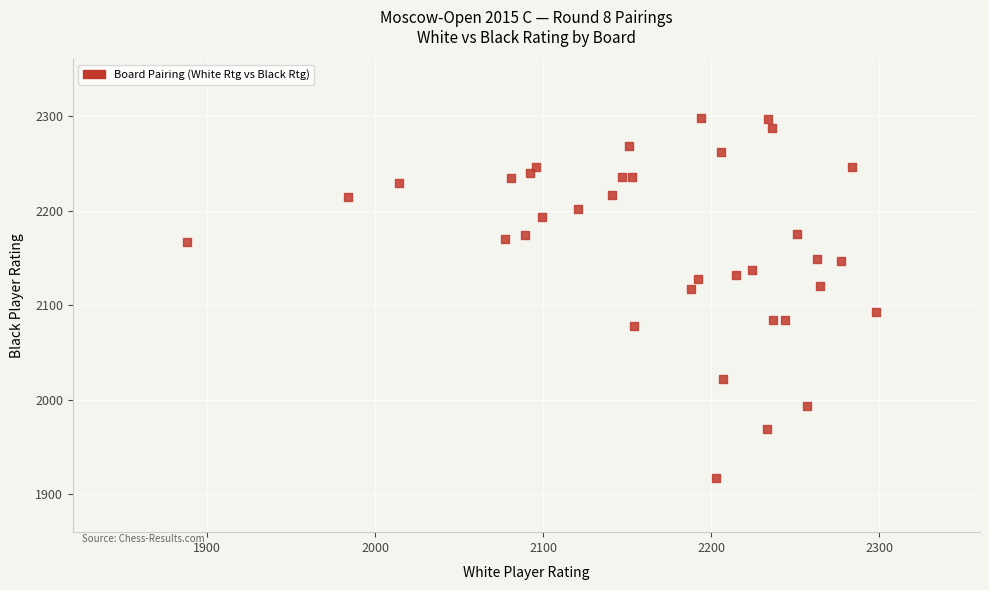

What is the range of Y values (max minus min)?

381